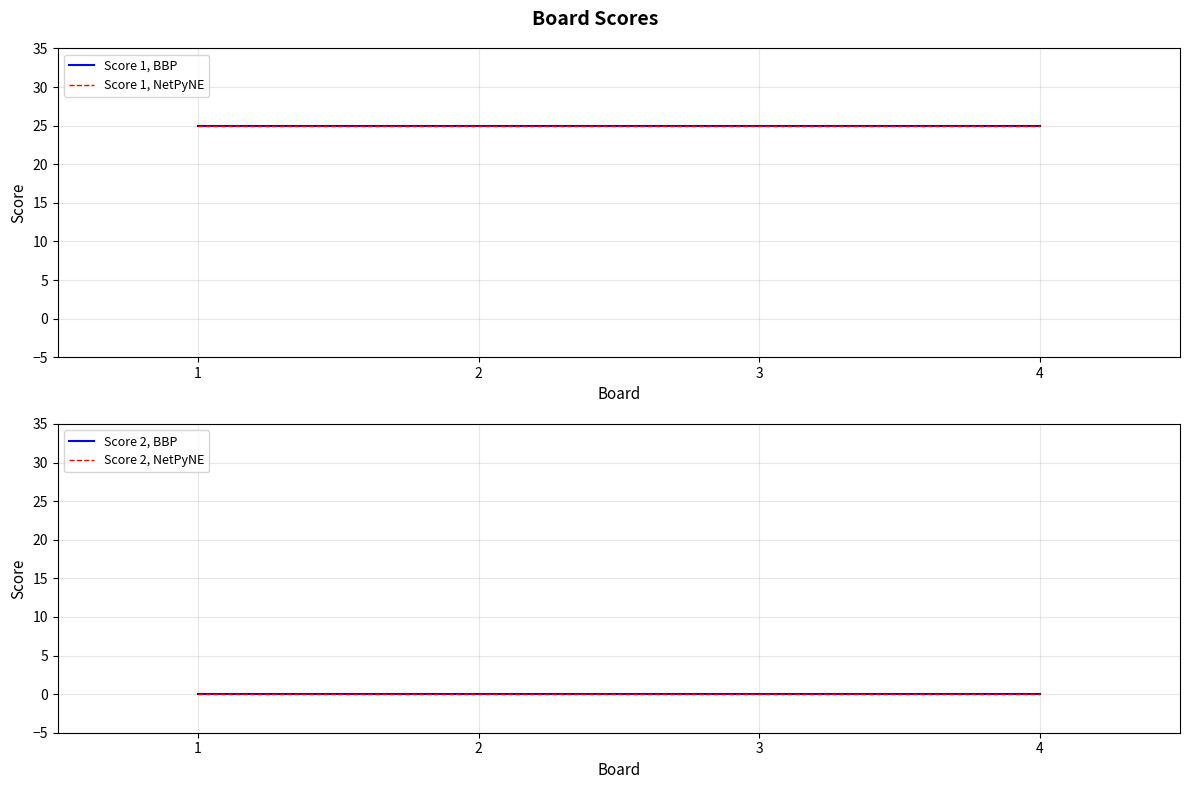

How many lines are shown in the chart?

4